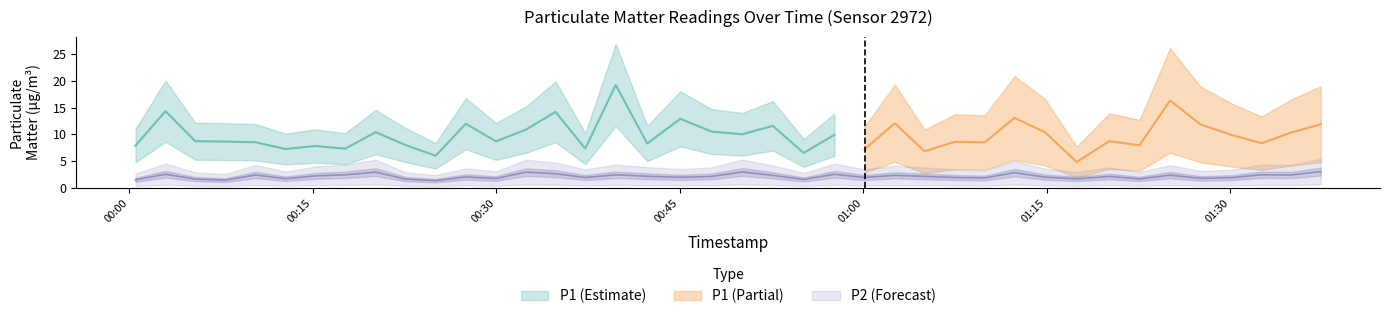

Approximately how many times larger is the value at 2022-11-02T00:42:20 compared to 2022-11-02T00:12:46?

1.3